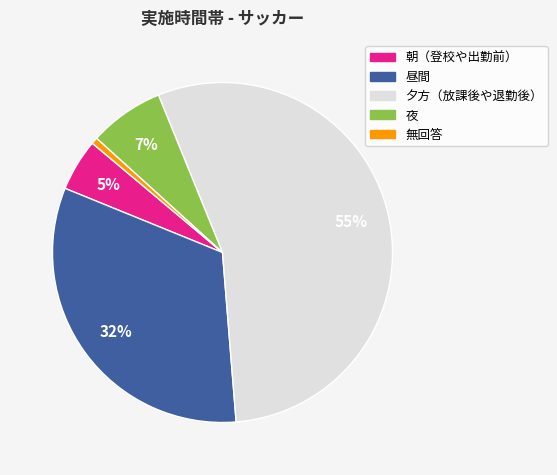

Is 無回答 the majority of the pie?

No